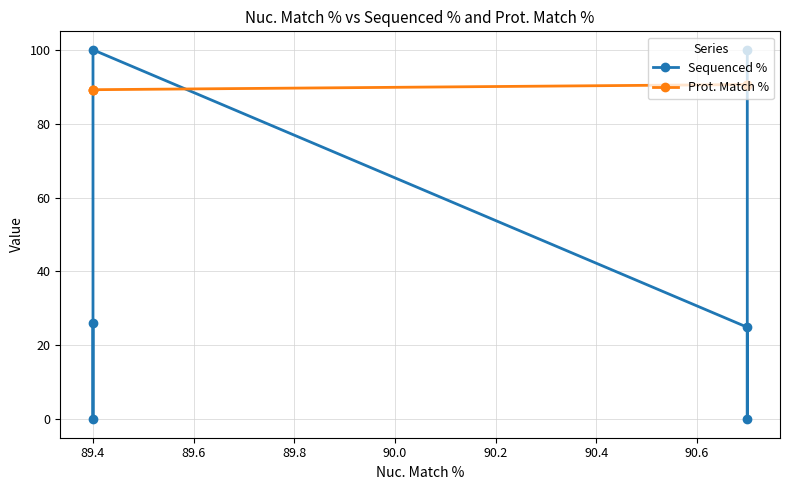

Rank the series at 89.4 from highest to lowest value.

Prot. Match %, Sequenced %